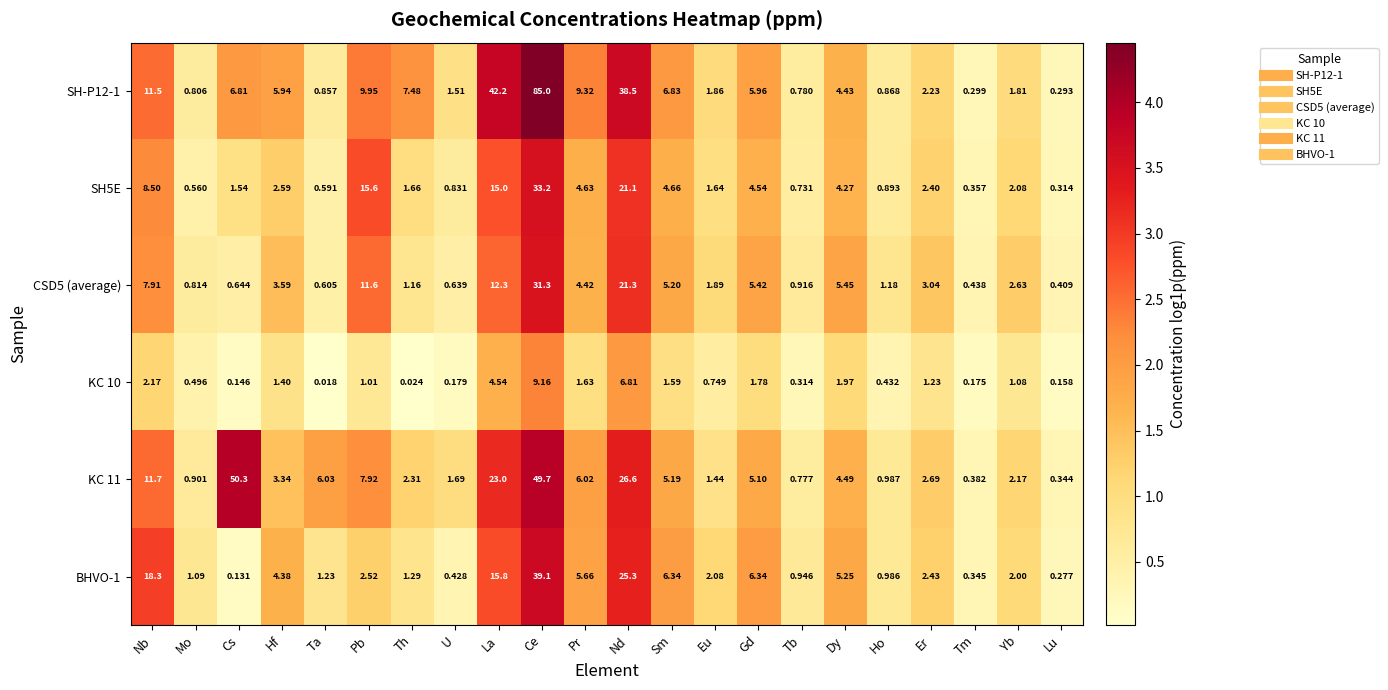

List the labels in order of SH-P12-1 value, largest first.

Ce, La, Nd, Nb, Pb, Pr, Th, Sm, Cs, Gd, Hf, Dy, Er, Eu, Yb, U, Ho, Ta, Mo, Tb, Tm, Lu